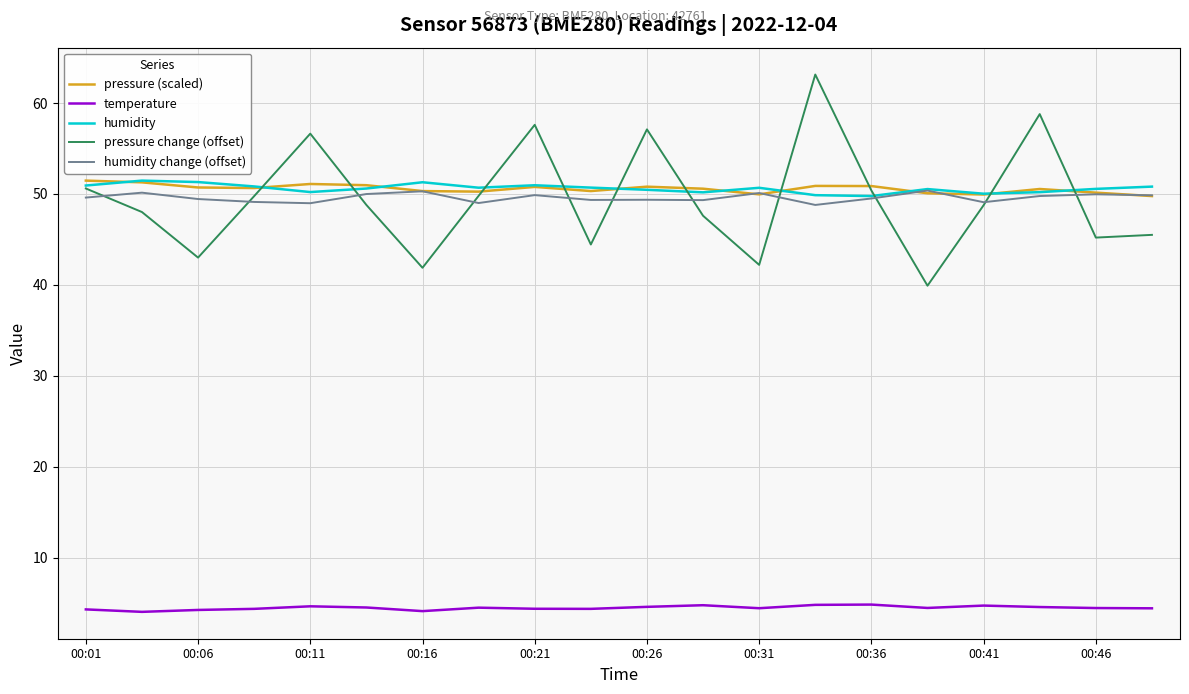

True or false: temperature and pressure change (offset) cross at least once.

False